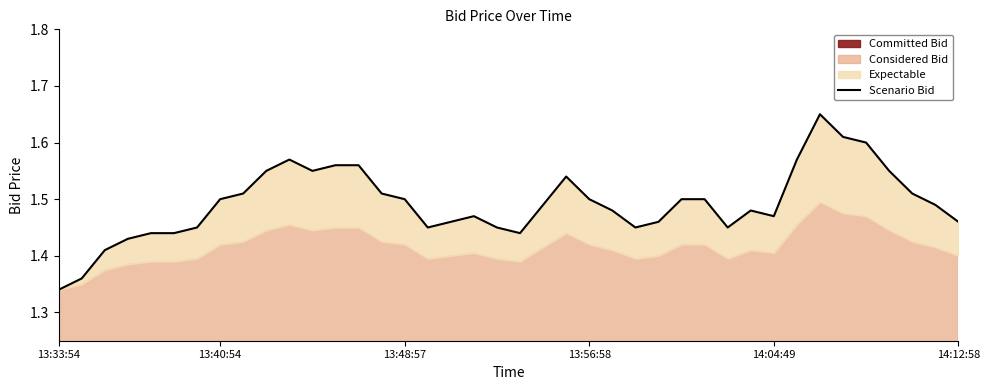

What position from the left is 13:48:57?

16